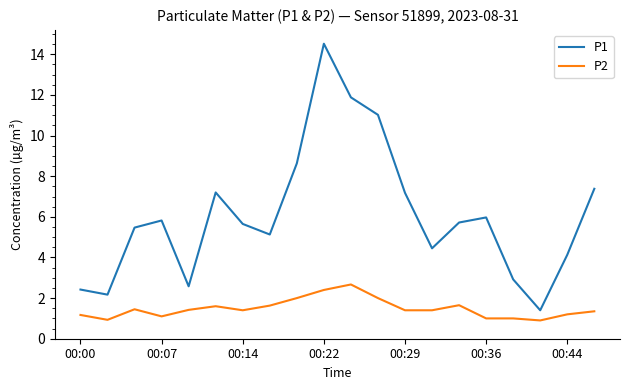

Which series has the widest spread of values?

P1